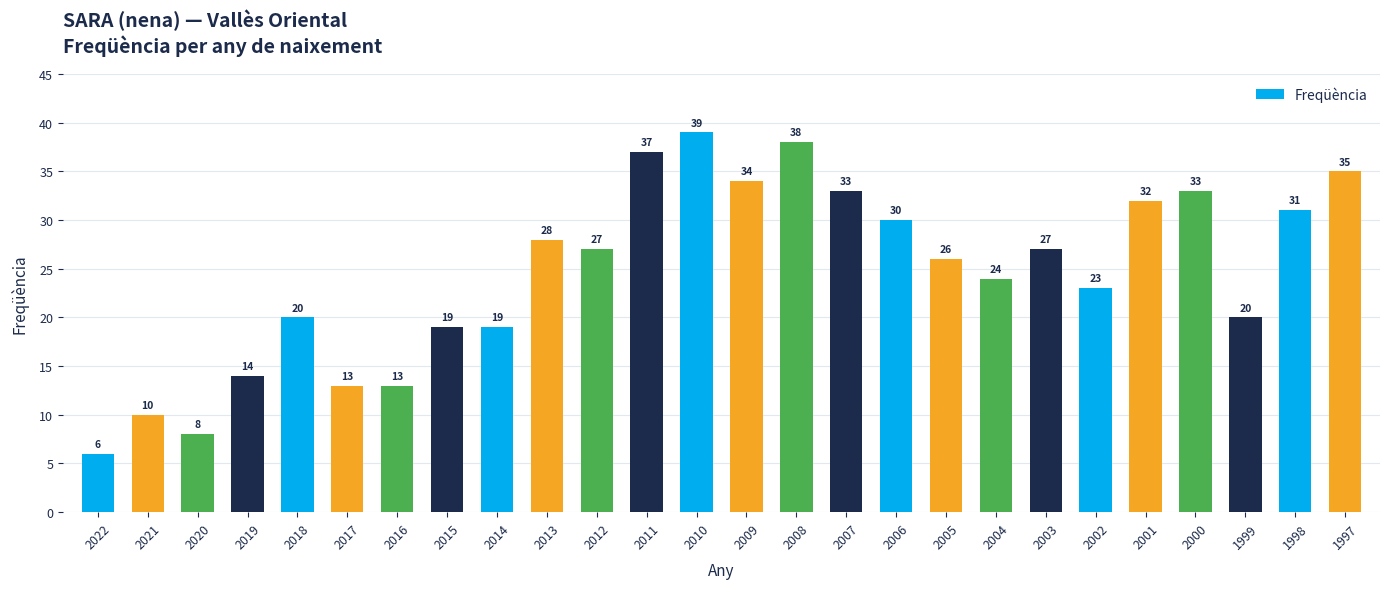

How many bars are there in total?

26